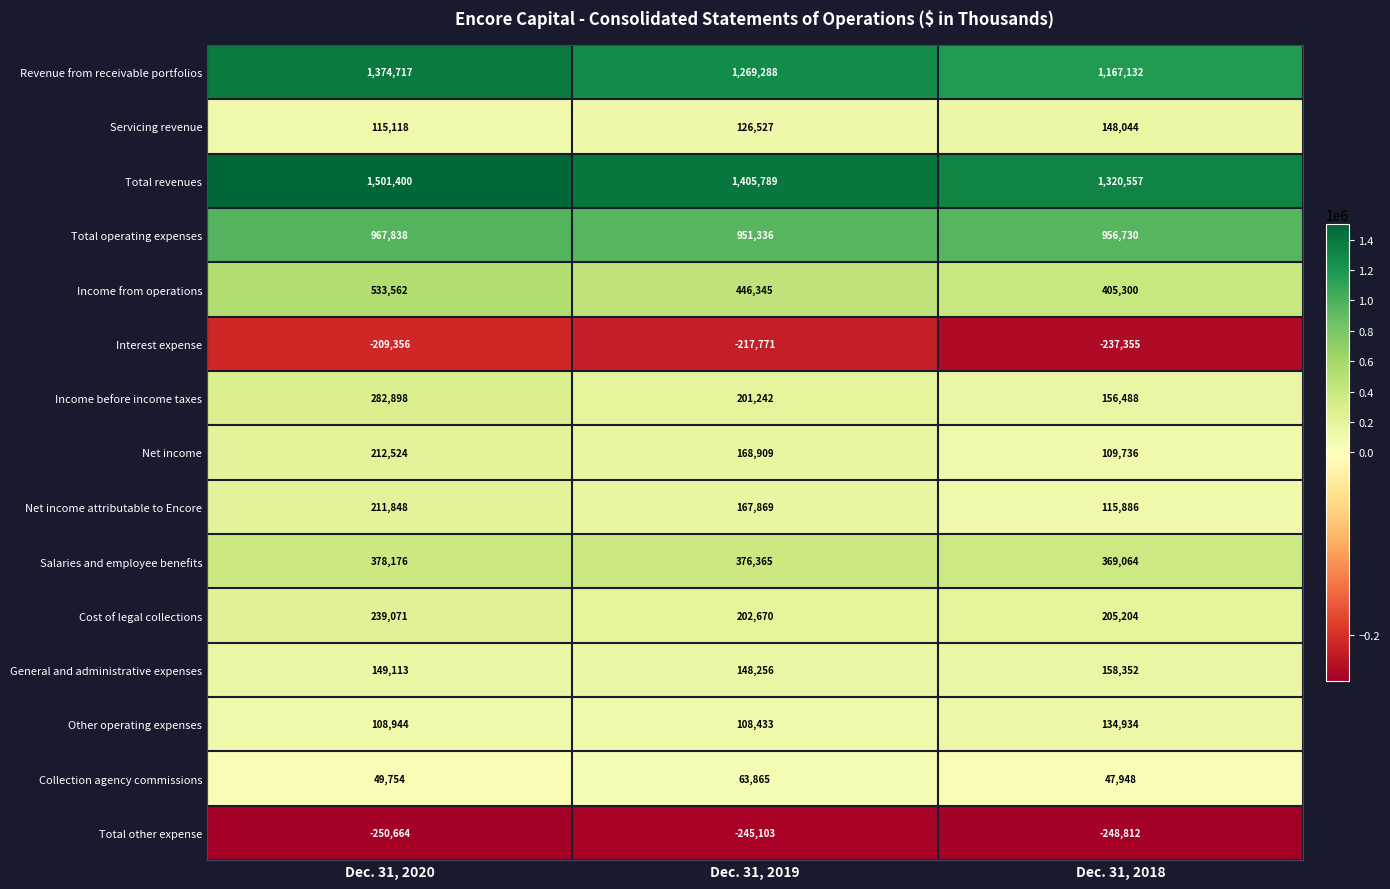

What is the sum of the Collection agency commissions values at Dec. 31, 2019 and Dec. 31, 2020?

113619